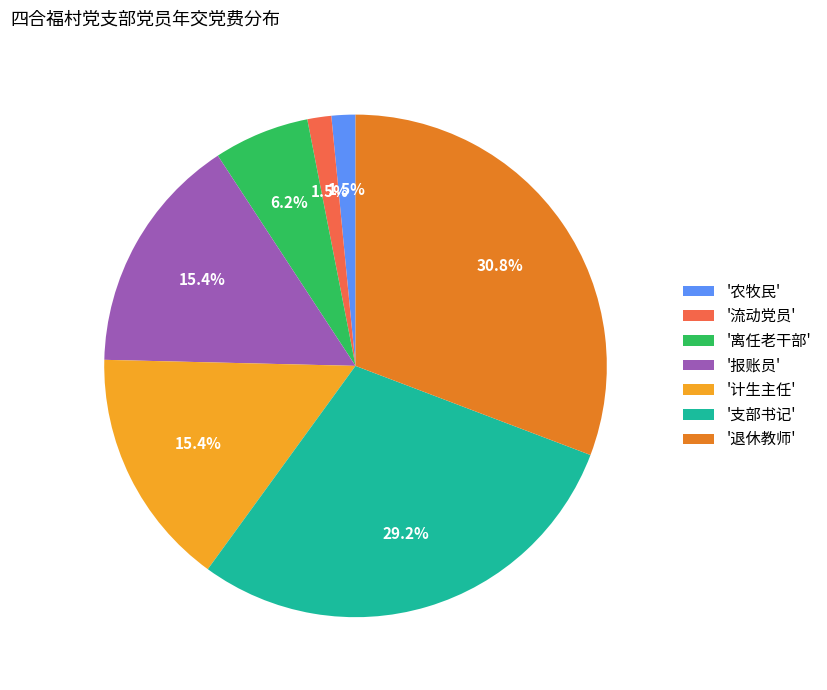

Which slice is the largest?

'退休教师'